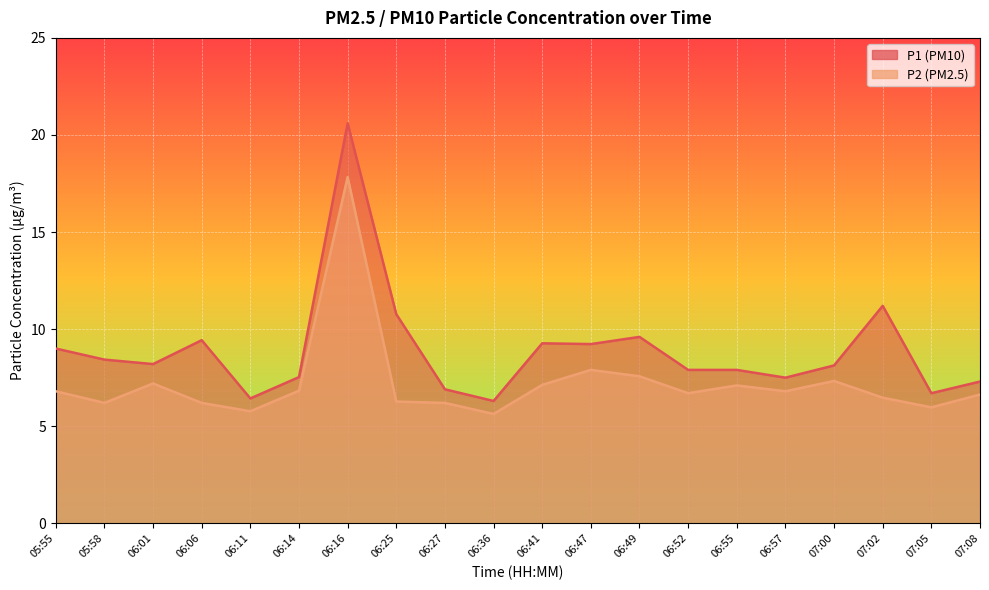

How many series are shown in this chart?

2